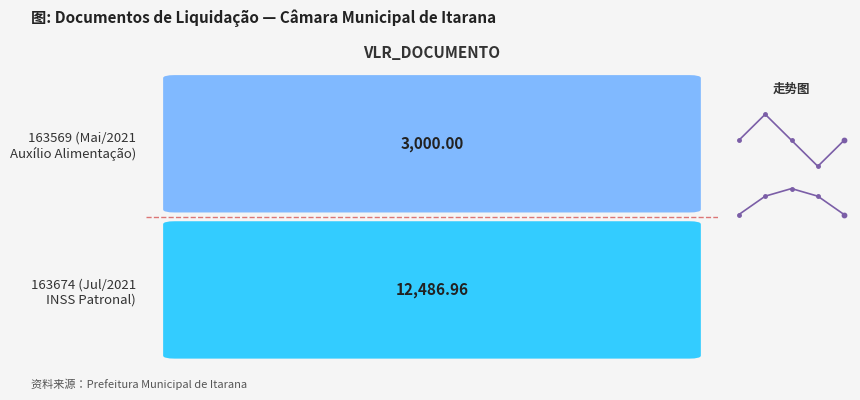

How many lines are shown in the chart?

2